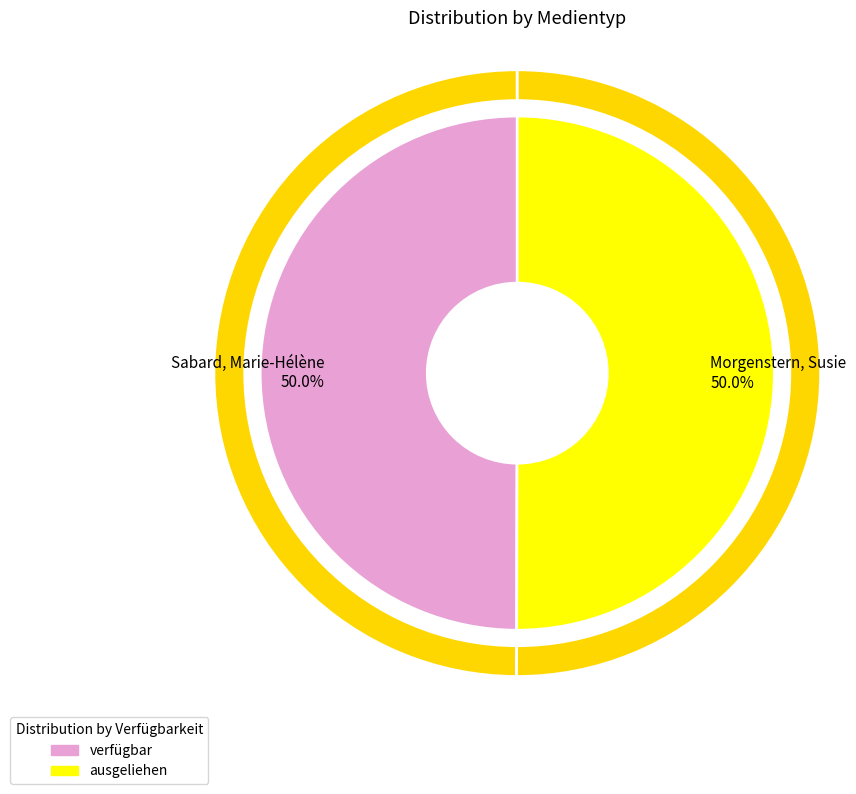

Which category has the biggest portion of the pie?

Morgenstern, Susie